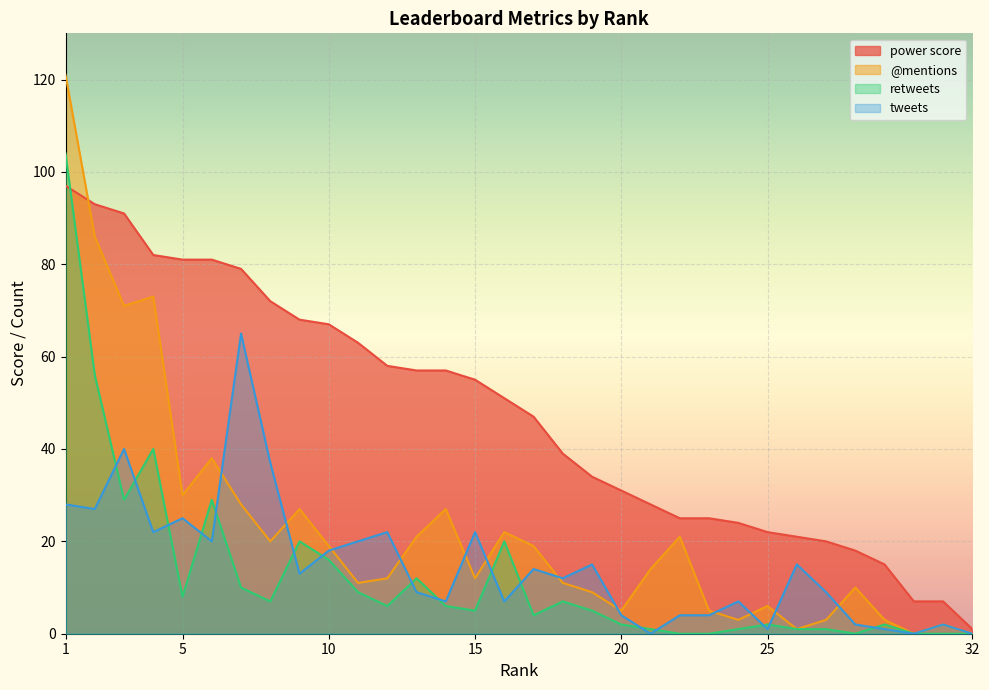

What is the difference between the maximum and second lowest values in the retweets series?

104